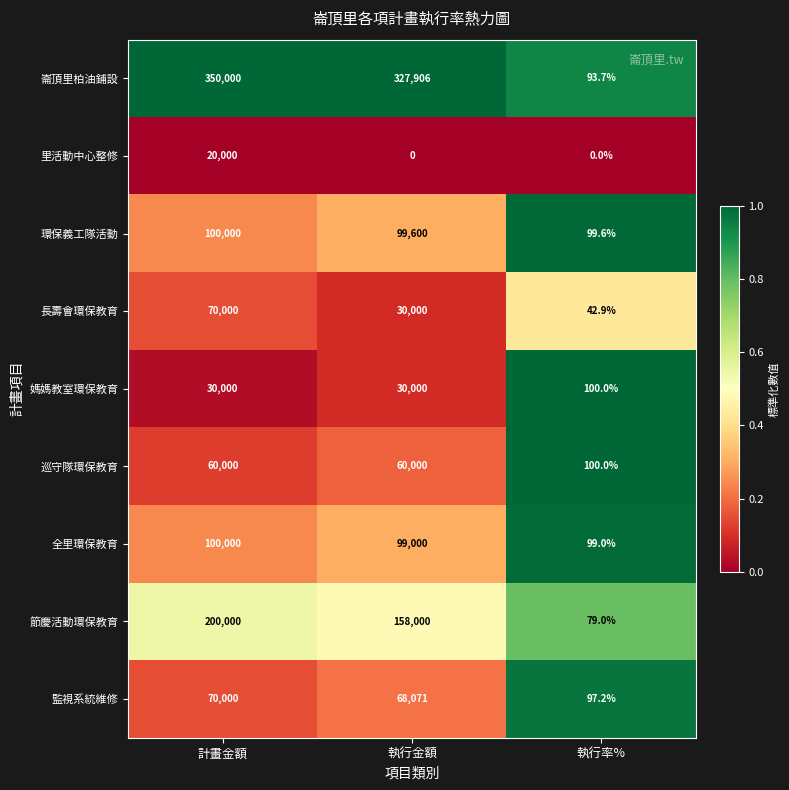

Which series has the largest range (max minus min)?

崙頂里柏油鋪設